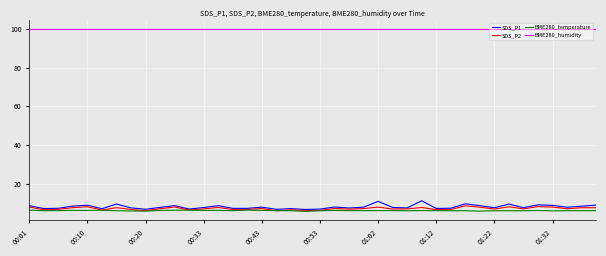

Does the chart have visible grid lines?

Yes